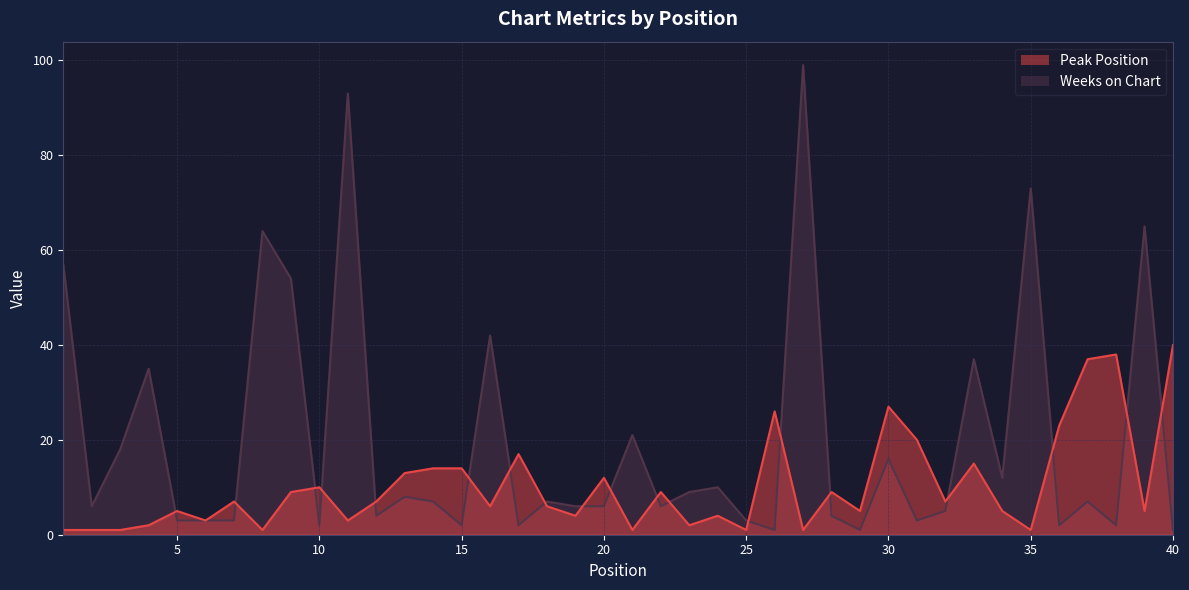

True or false: Peak Position has a value of 40 at 30.

False